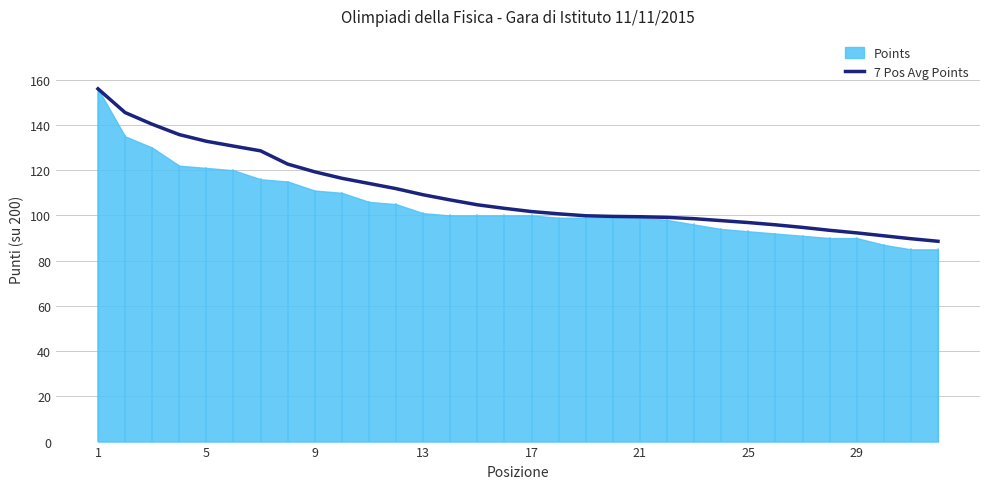

What is the lowest value of the 7 Pos Avg Points series?

88.6